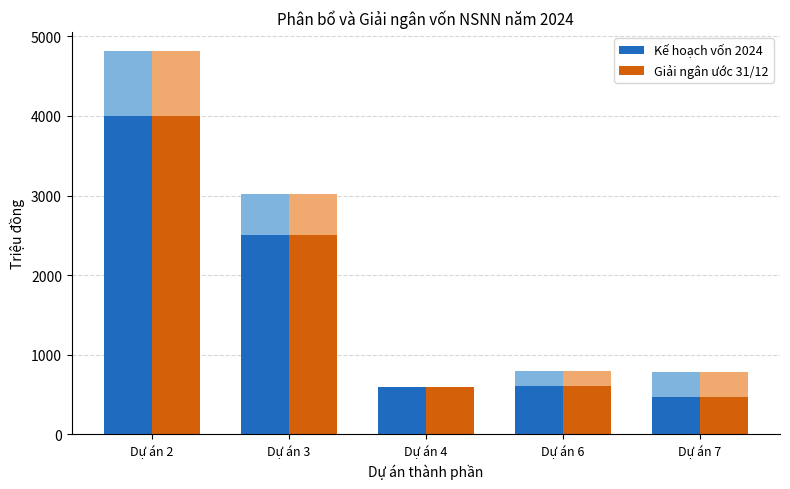

What value does the Kế hoạch vốn 2024 series have at Dự án 2, to the nearest 100?

4000